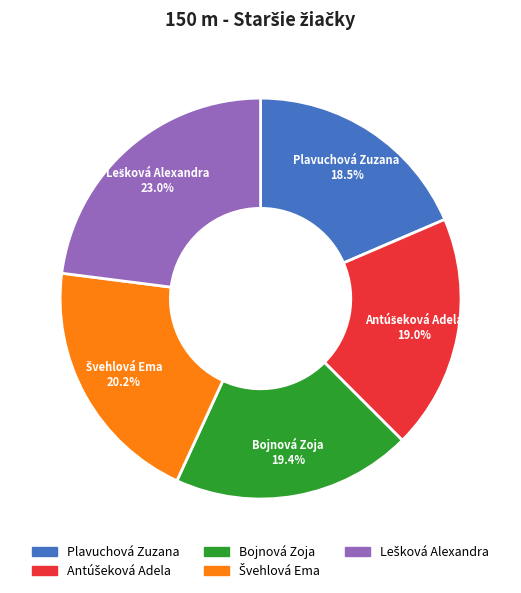

Is it true that Bojnová Zoja is 19% of the pie?

True